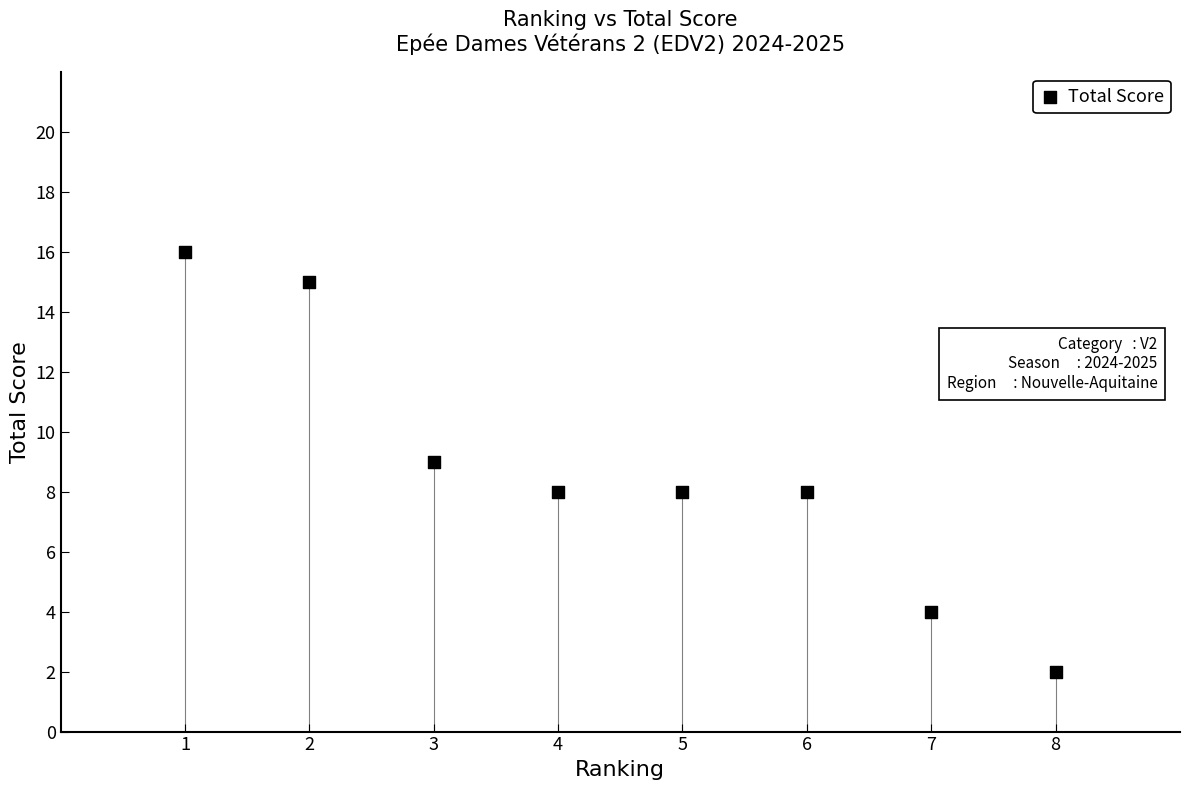

What is the average X value?

4